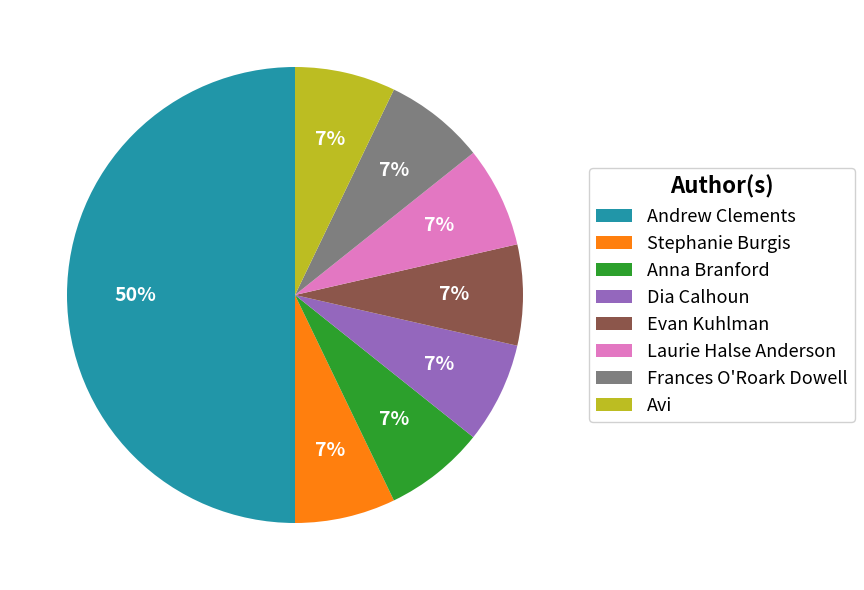

Count the number of slices in the pie.

8